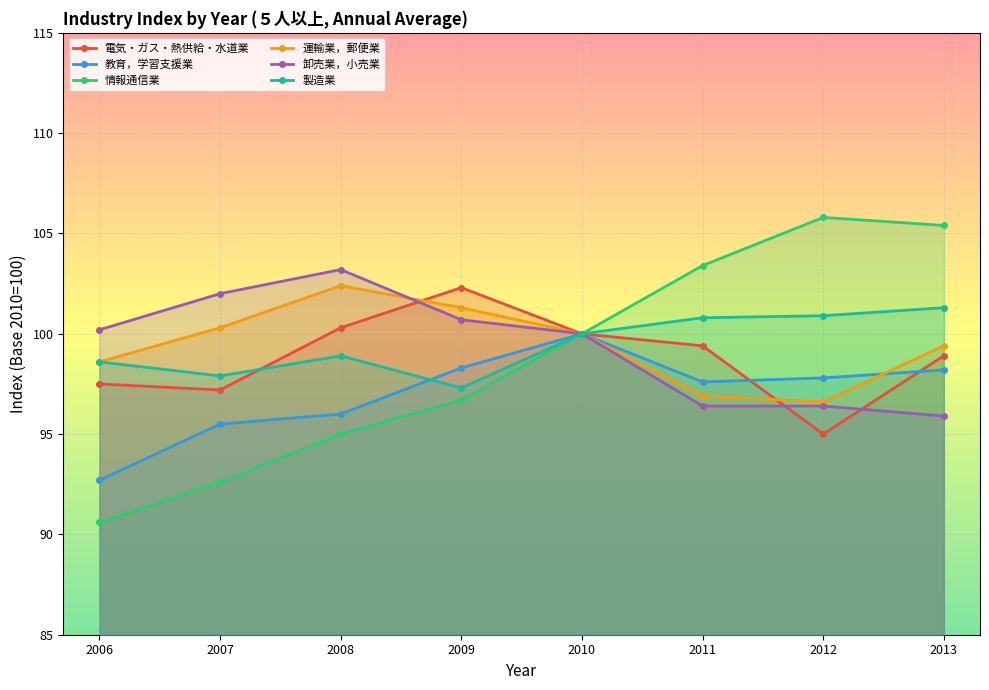

Which series has the largest total across all categories?

製造業